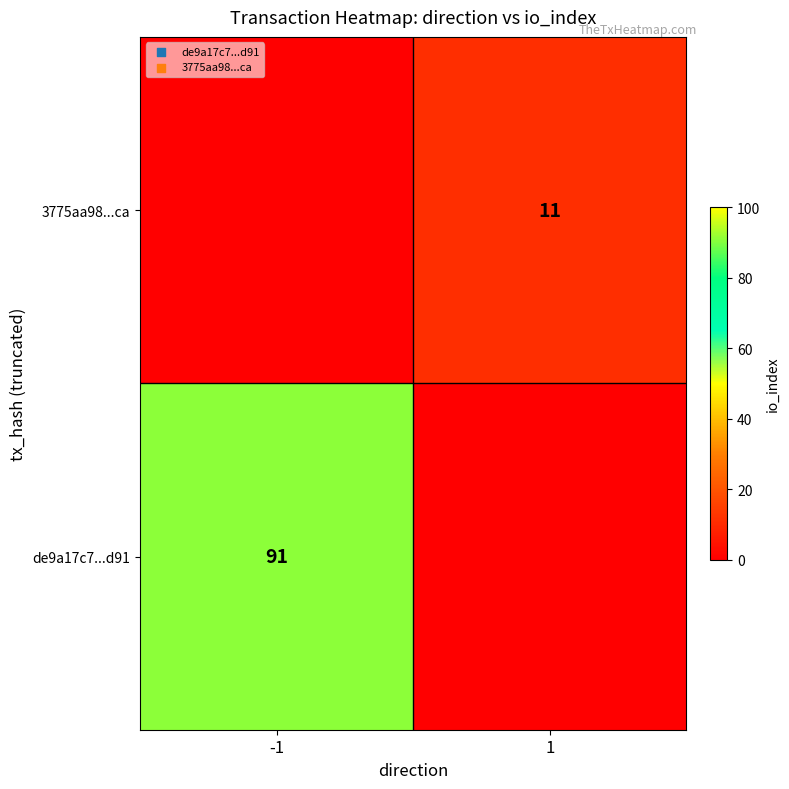

The de9a17c7...d91 series shows 91 at -1. True or false?

True